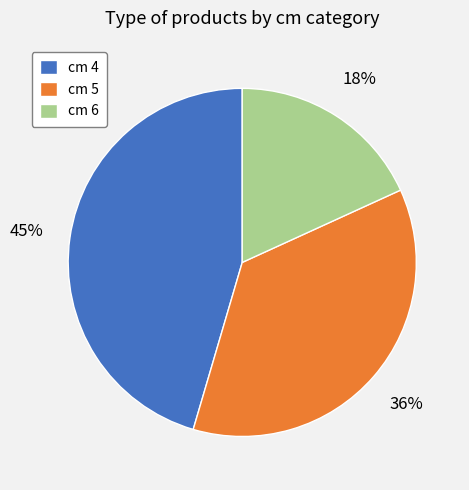

What is the smallest slice in the pie chart?

cm 6